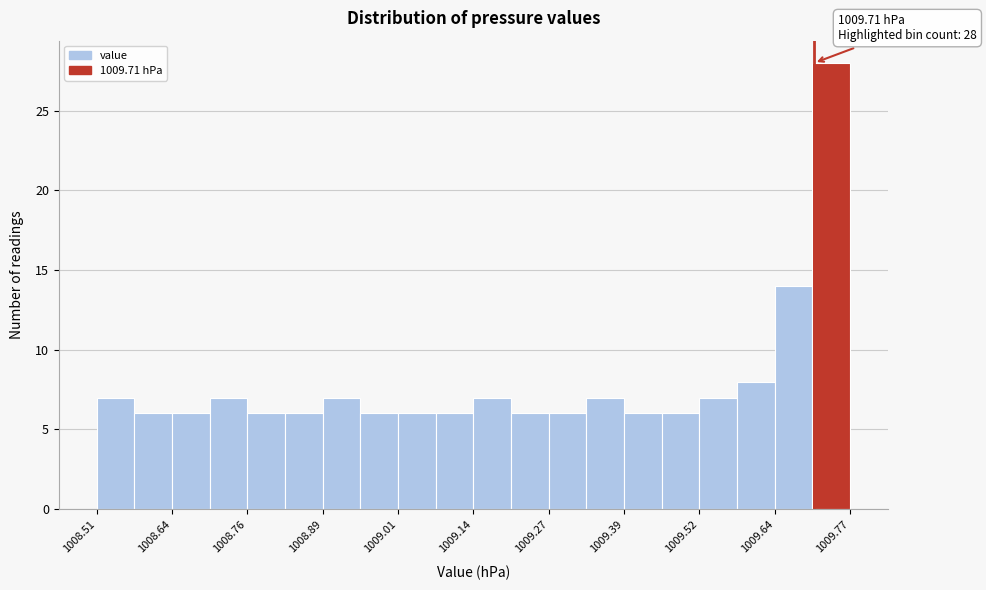

Around what value on the x-axis is the tallest bar? Give the approximate position of its centre, as read against the axis.

1009.74